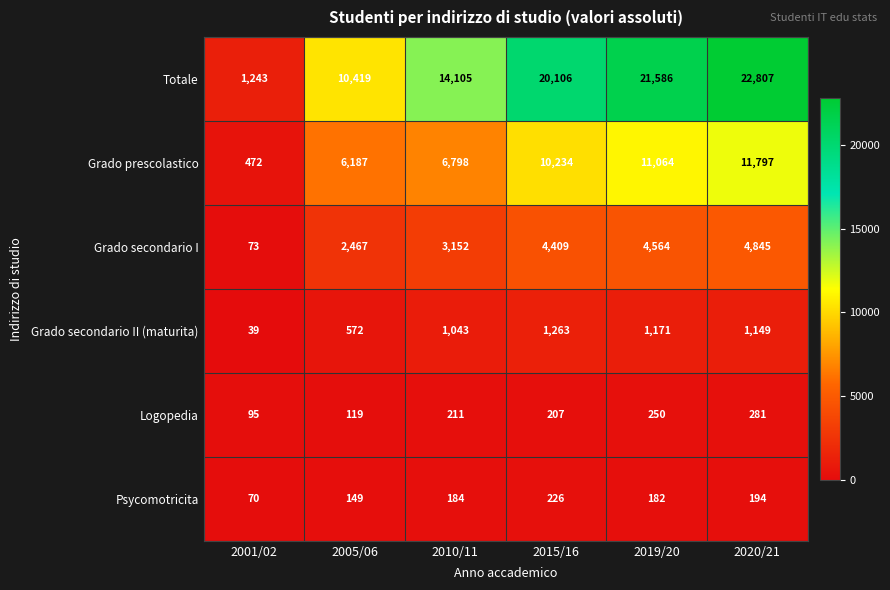

Is it true that Totale equals 15382 at 2020/21?

False